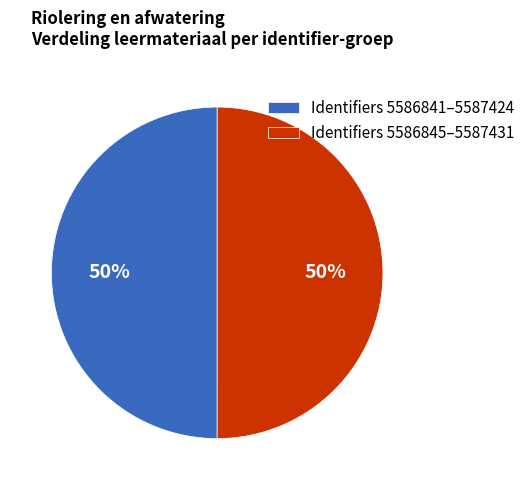

To the nearest percent, what is the average slice percentage?

50%